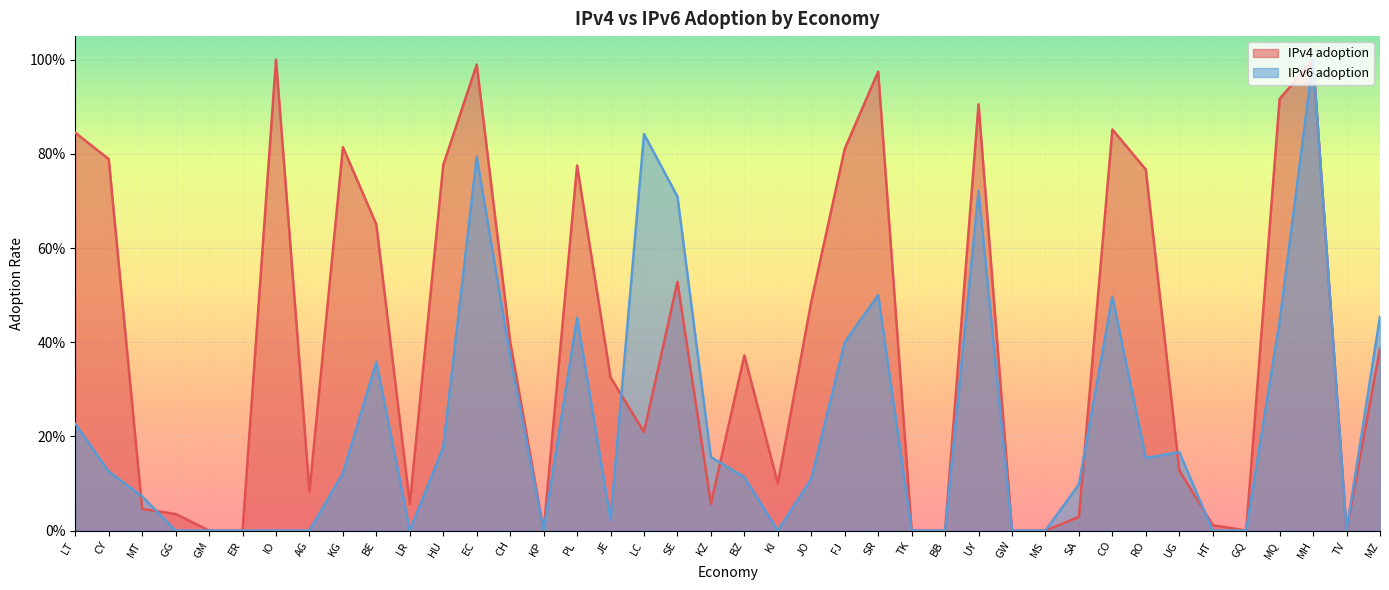

What is the difference between the second highest and second lowest values in the IPv4 adoption series?

1.0